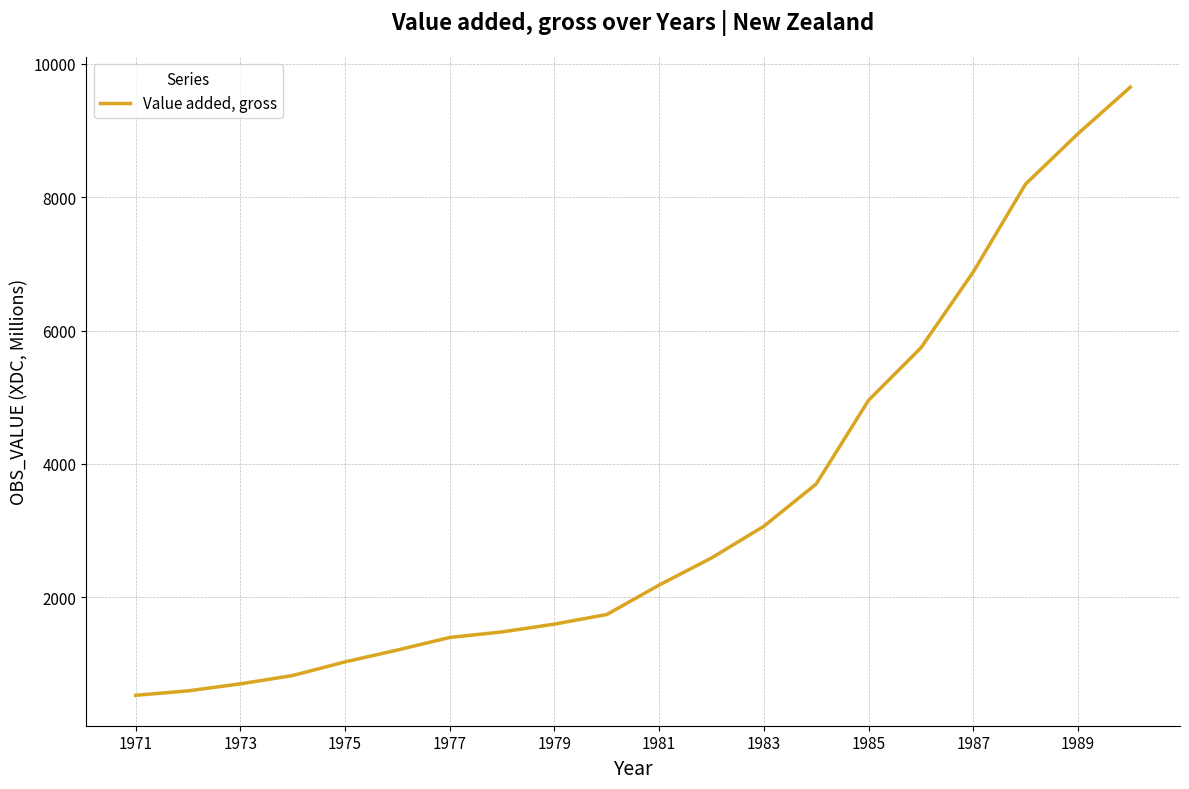

What is the greatest value displayed?

9651